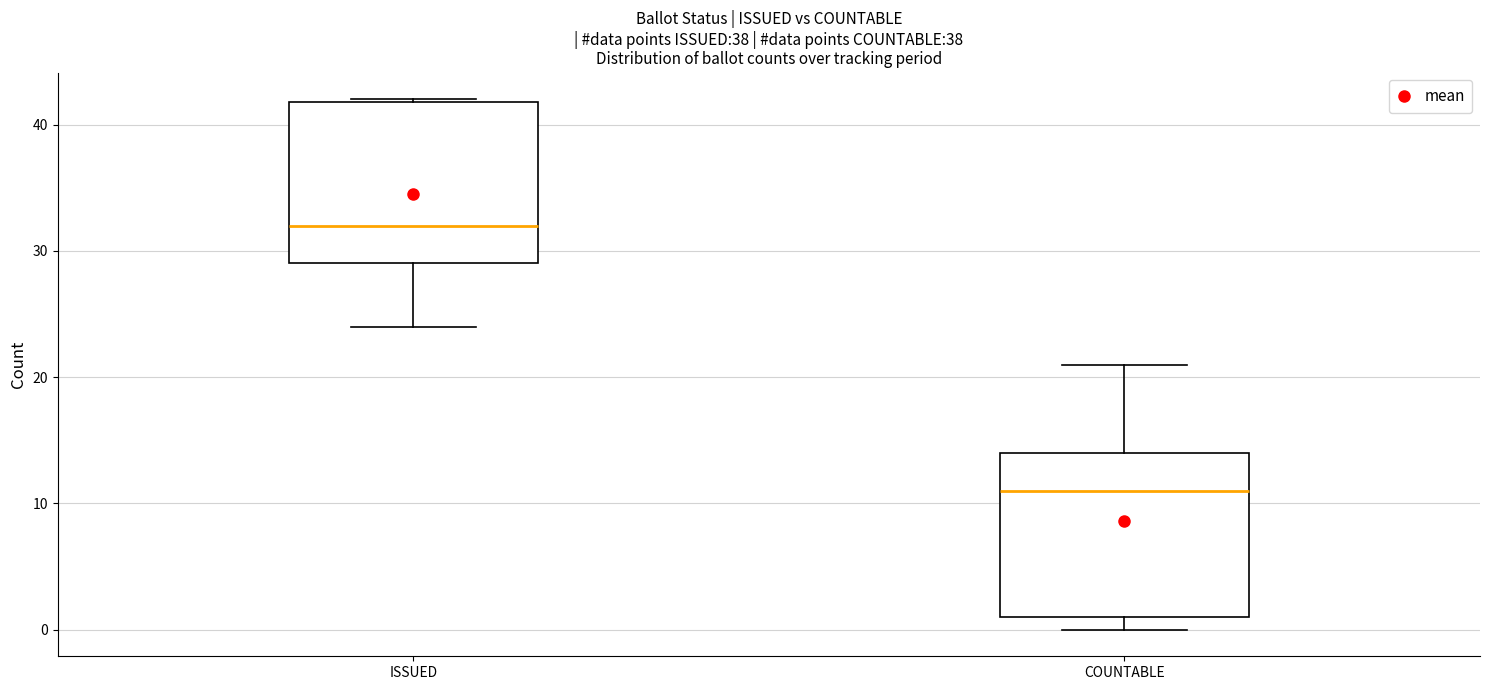

Which box's median line is the highest?

ISSUED